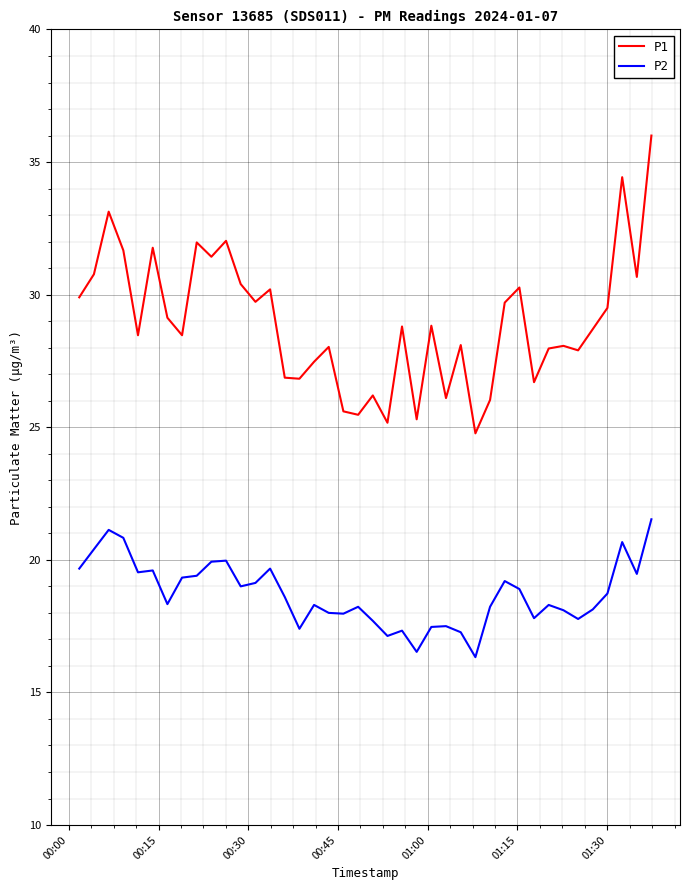

Which series has the largest range (max minus min)?

P1